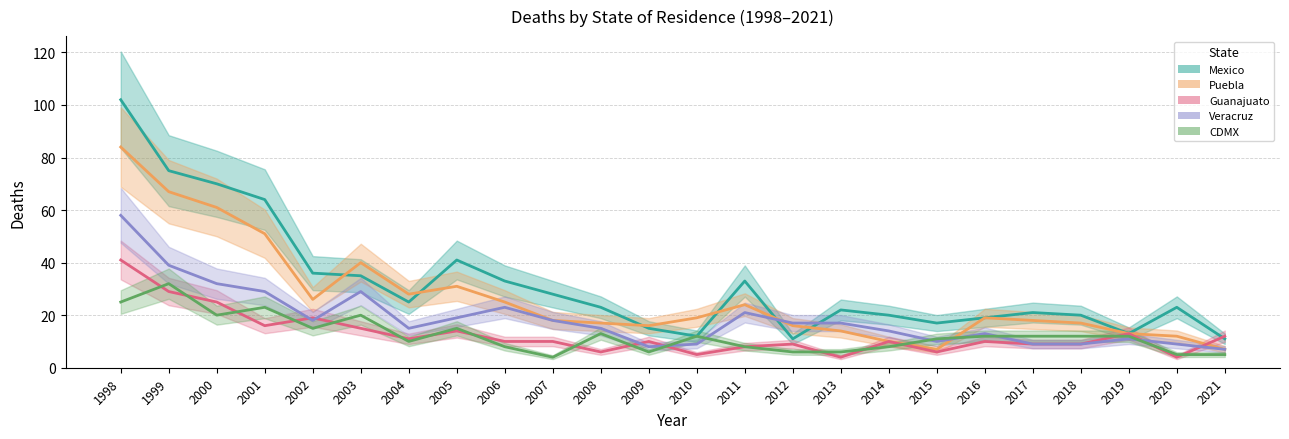

Is this an area chart (filled region under the line)?

No